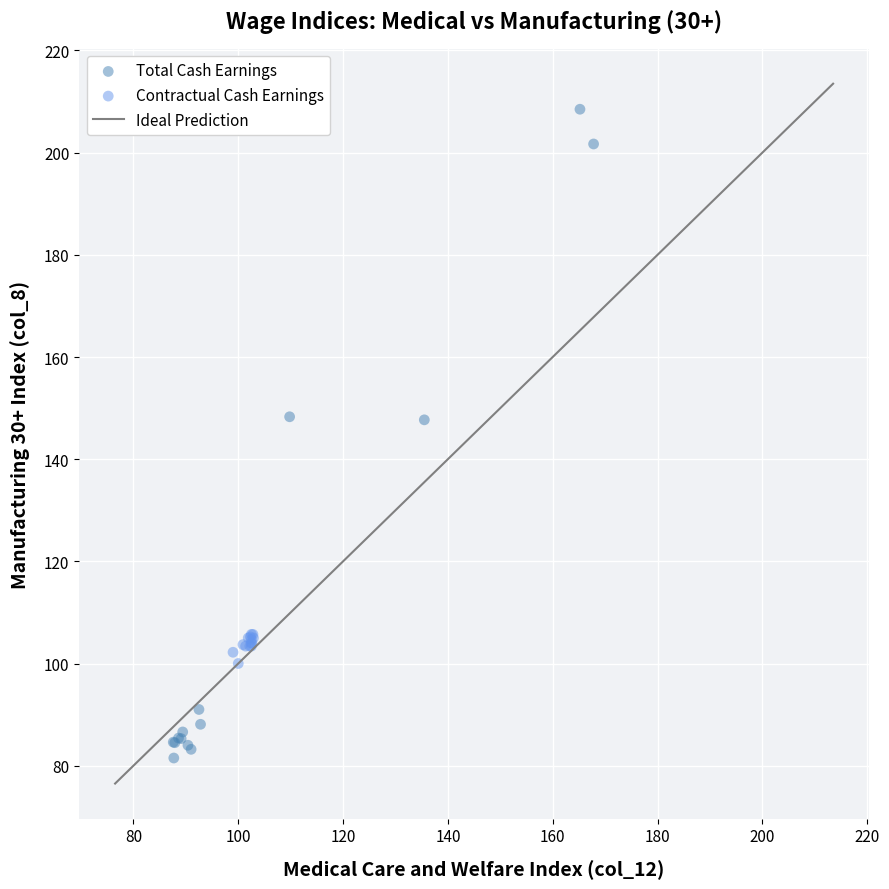

Which series has the largest Y range (max minus min)?

Total Cash Earnings